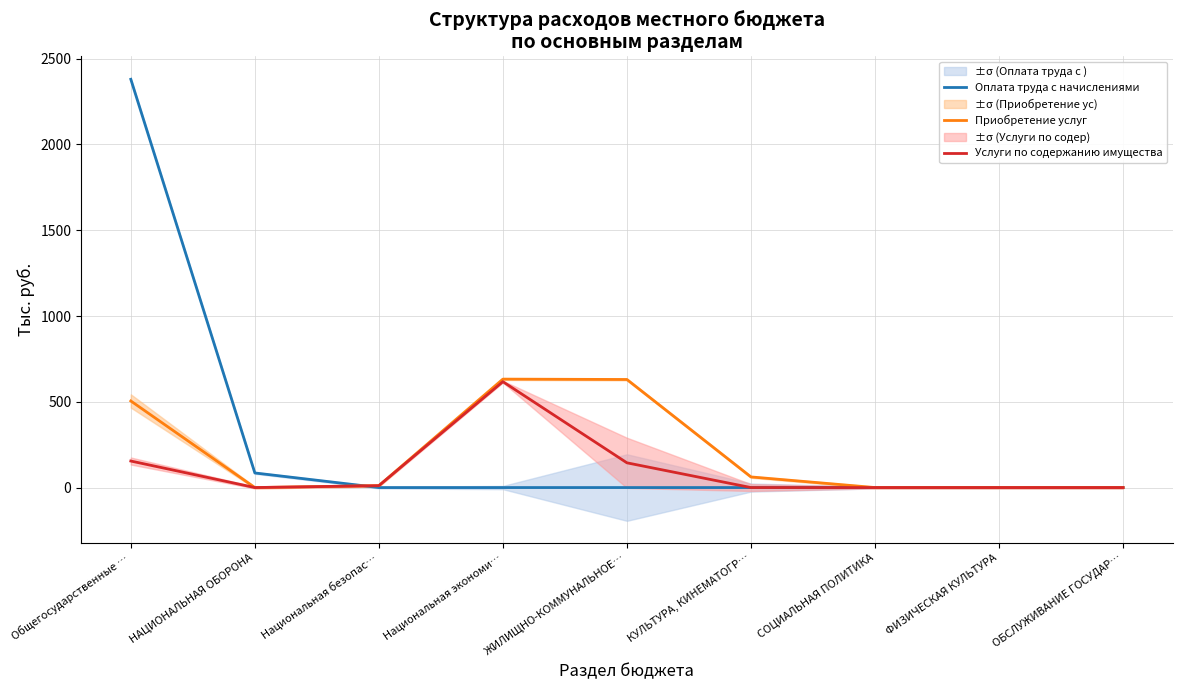

What is the maximum value for Приобретение услуг?

632.2